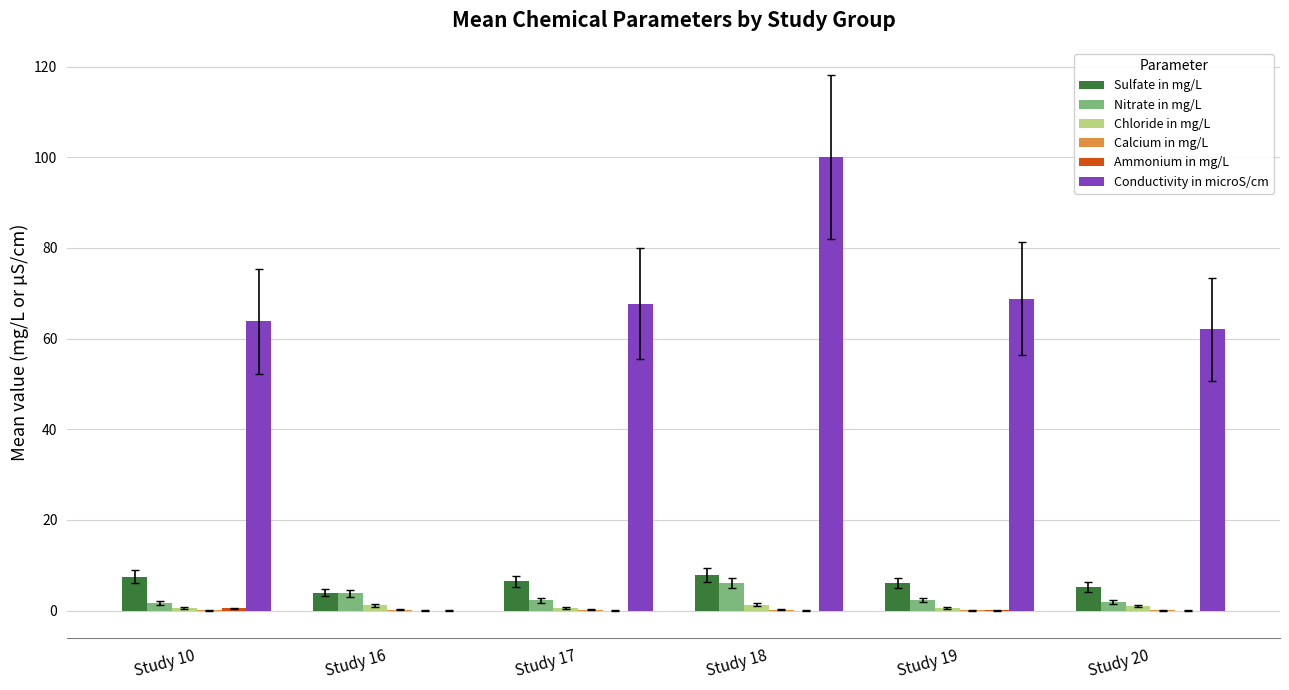

Which category has the highest value across all series?

Study 18